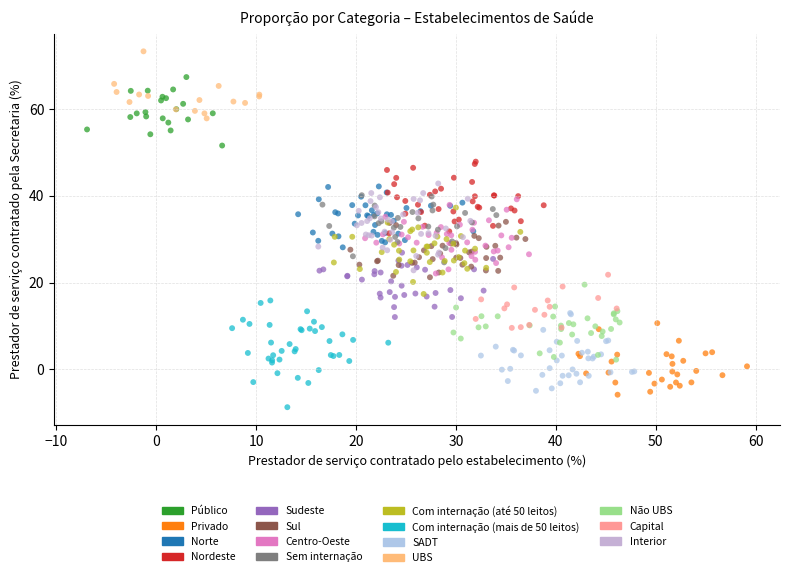

Which series reaches the maximum Y coordinate?

UBS